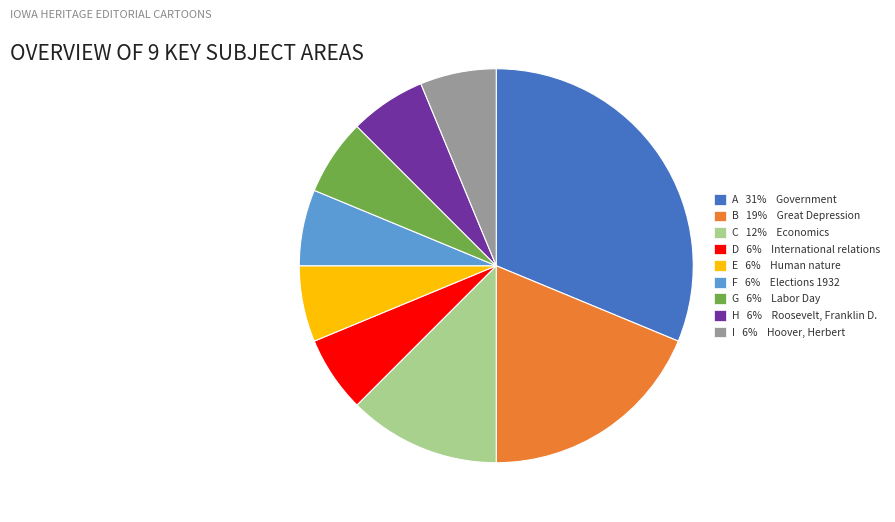

True or false: D 6% International relations accounts for 6% of the total.

True